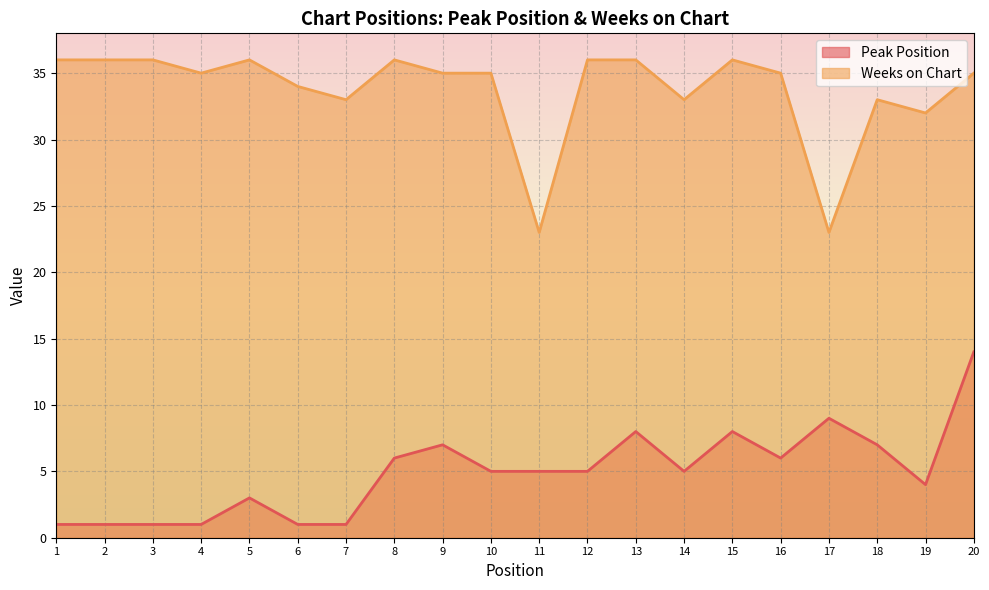

At which category does Weeks on Chart reach its first local peak?

5